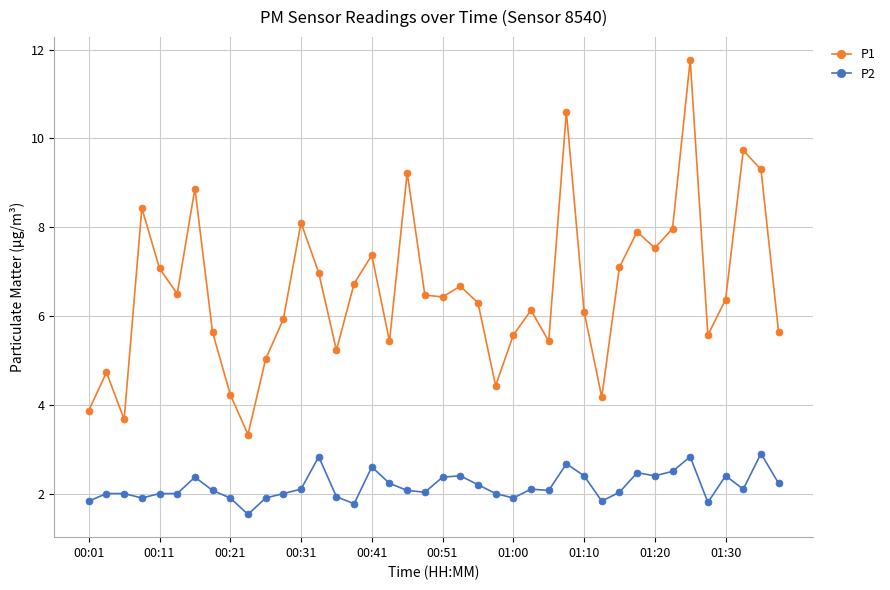

Which series has the largest total across all categories?

P1